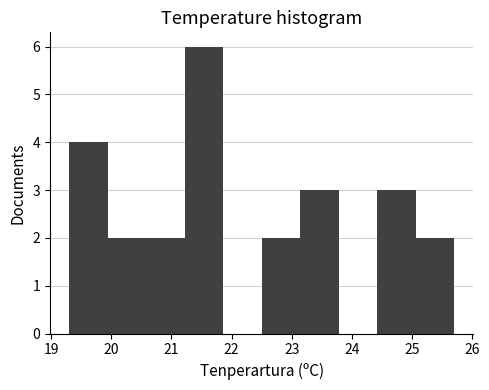

Reading left to right, transcribe this chart: for each bar, give the range it covers on the x-axis and its height. Neither the bar edges nor the heights are printed on the chart, so give them approximately, as read against the axes.

19.30 to 19.94: 4
19.94 to 20.58: 2
20.58 to 21.22: 2
21.22 to 21.86: 6
21.86 to 22.50: 0
22.50 to 23.14: 2
23.14 to 23.78: 3
23.78 to 24.42: 0
24.42 to 25.06: 3
25.06 to 25.70: 2